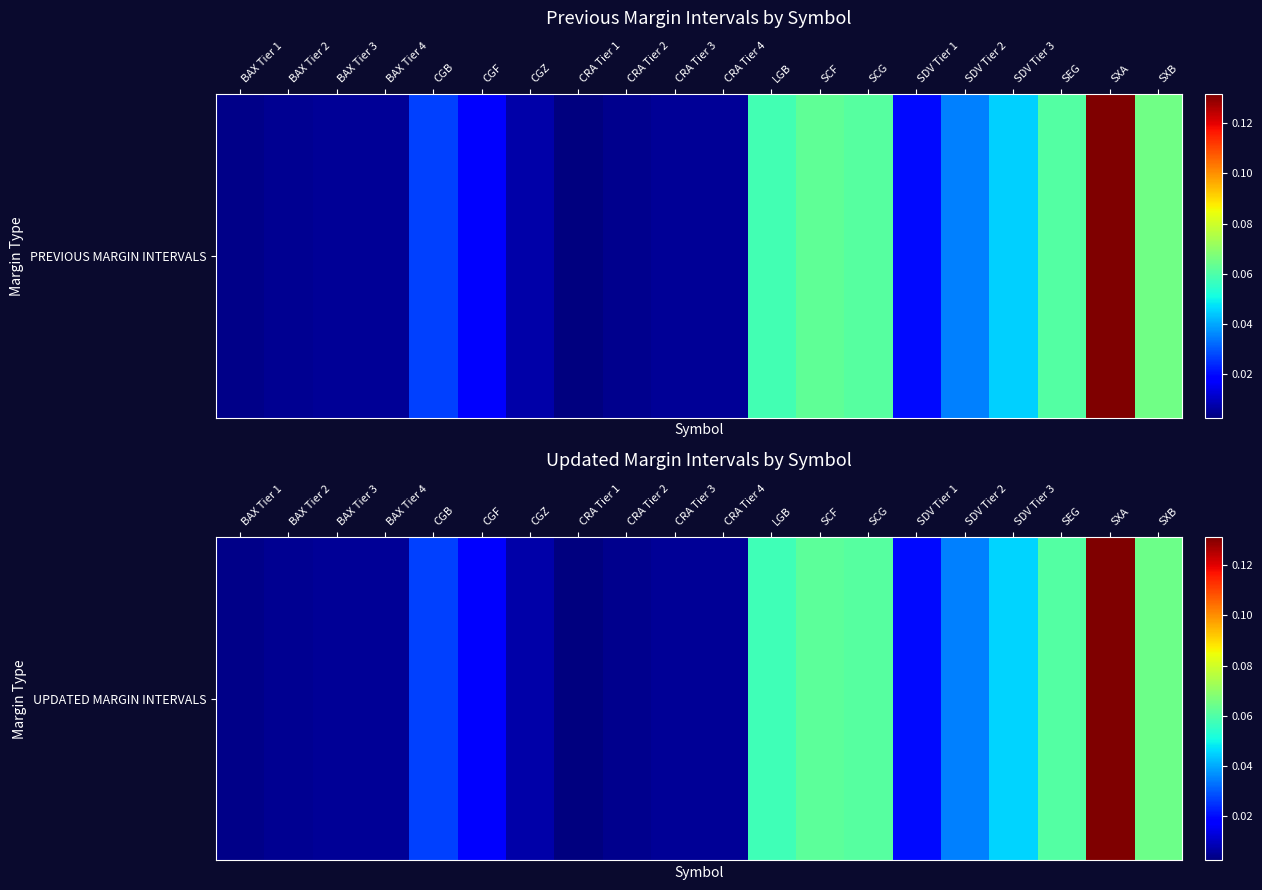

Which category has the lowest value across all series?

CRA Tier 1